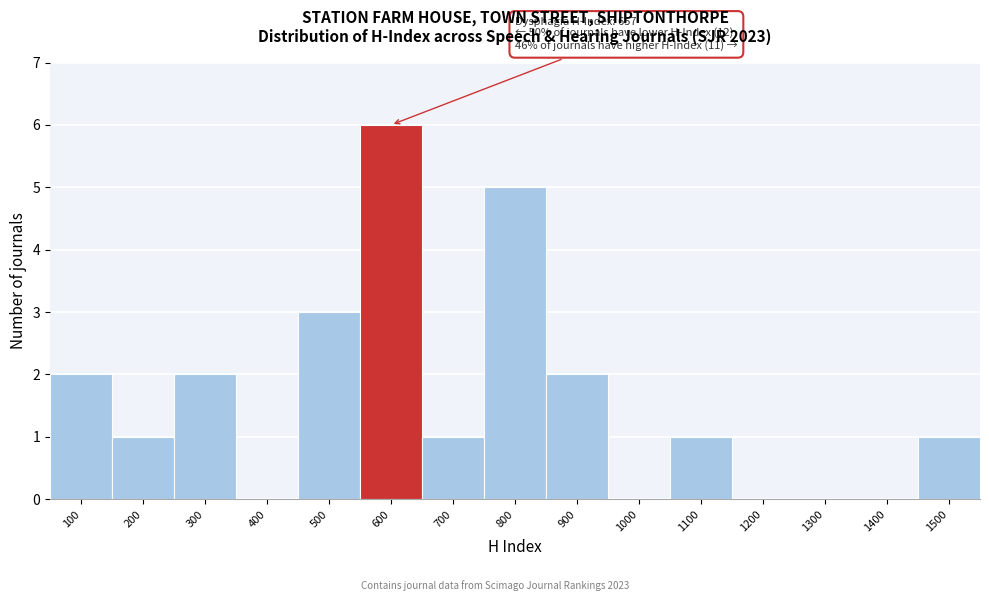

Reading left to right, what are all the values shown in this chart?

100=2	200=1	300=2	400=0	500=3	600=6	700=1	800=5	900=2	1000=0	1100=1	1200=0	1300=0	1400=0	1500=1